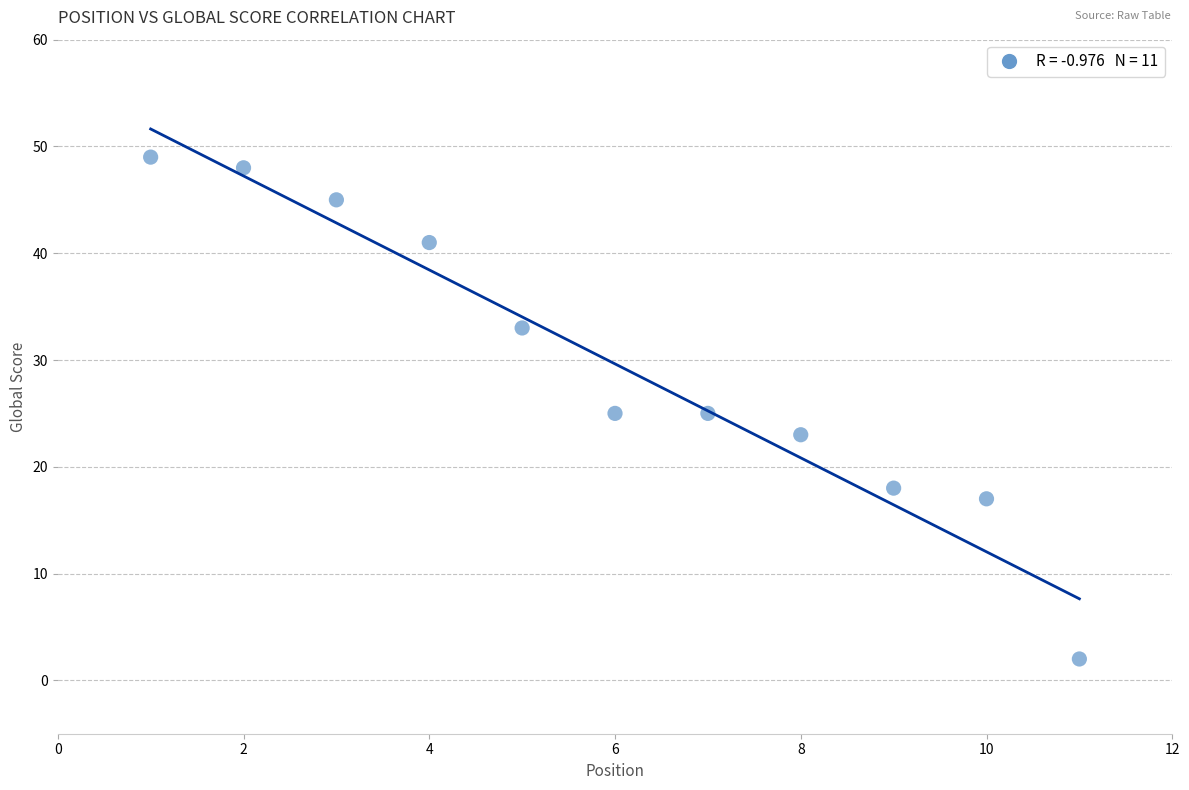

What is the range of Y values (max minus min)?

47